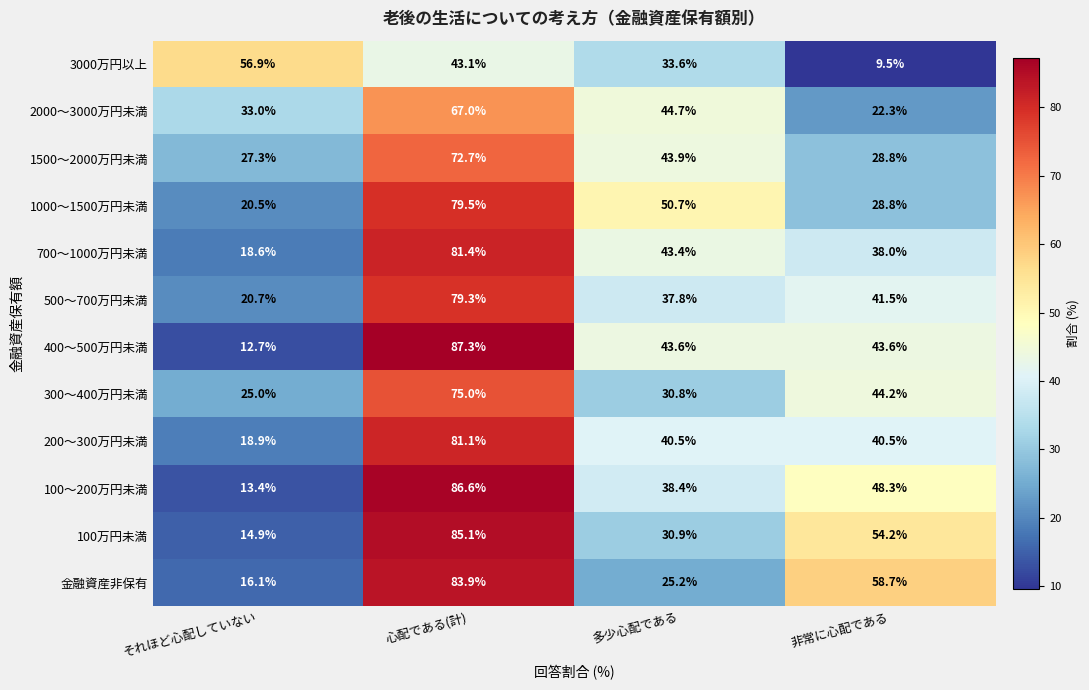

How many distinct data groups are displayed?

12